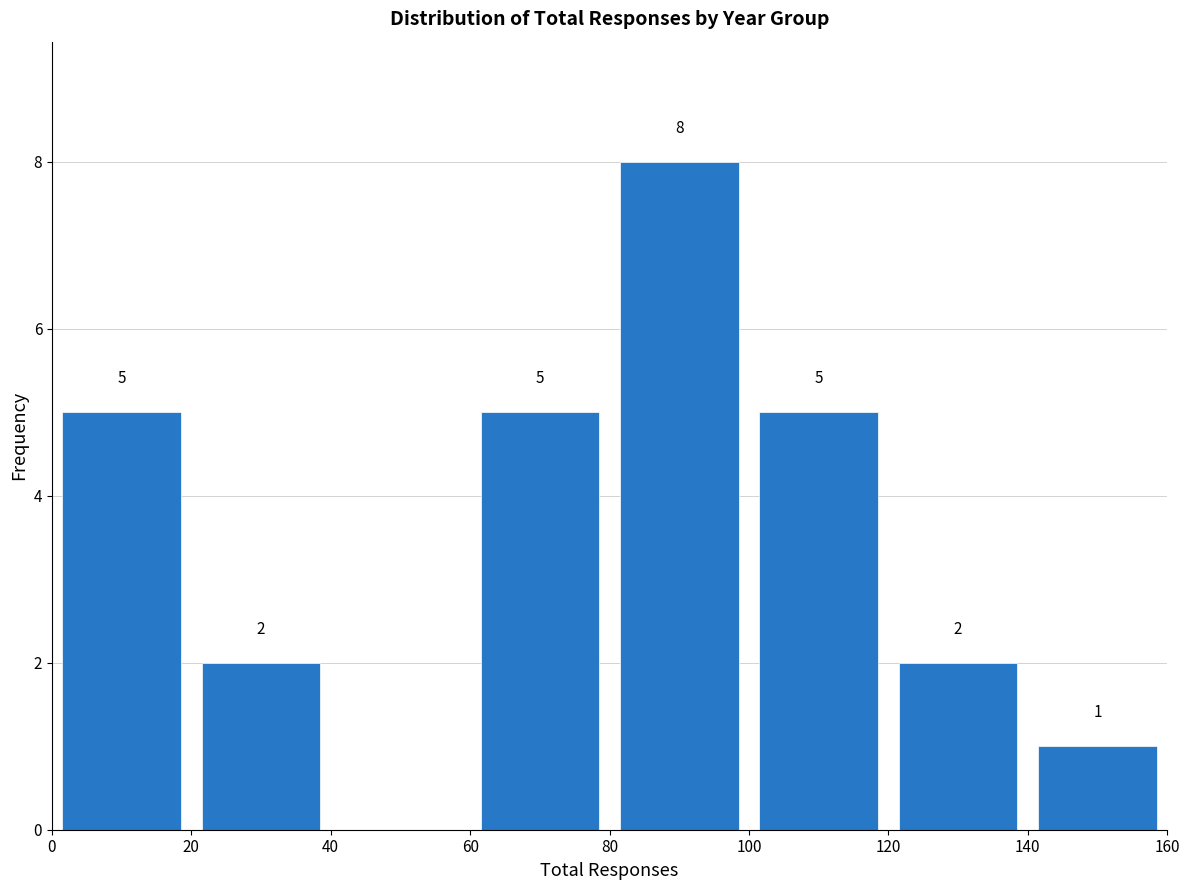

Over which range of the x-axis is the bar tallest?

80 to 100